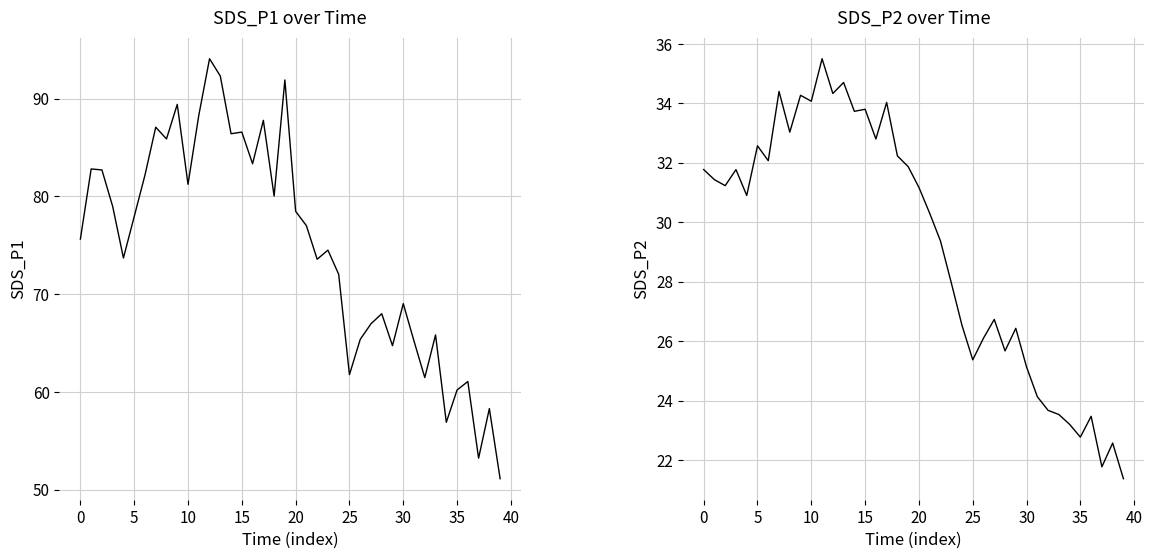

True or false: SDS_P2 has more than 2 points higher than both neighbors.

True